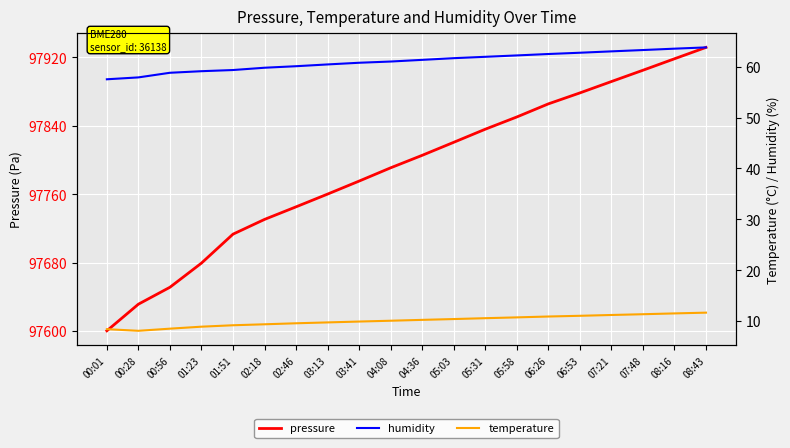

What is the sum of all pressure values?

1955779.6